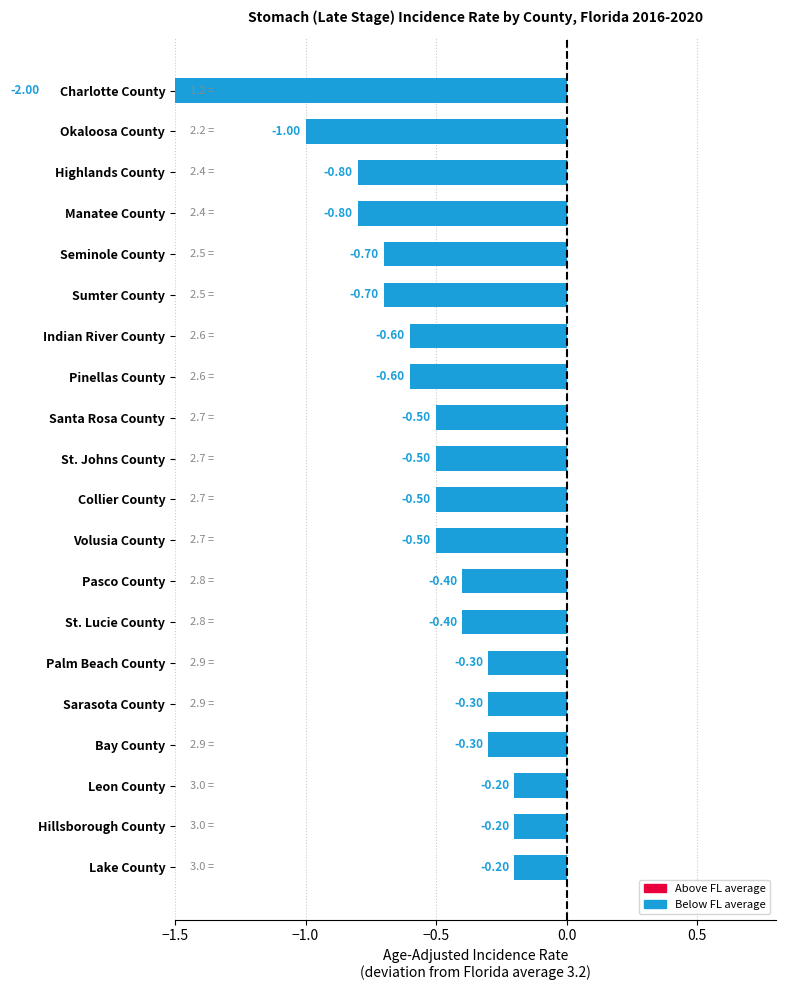

Reading left to right, extract all data points from this chart.

-2.0	-1.0	-0.8	-0.8	-0.7	-0.7	-0.6	-0.6	-0.5	-0.5	-0.5	-0.5	-0.4	-0.4	-0.3	-0.3	-0.3	-0.2	-0.2	-0.2